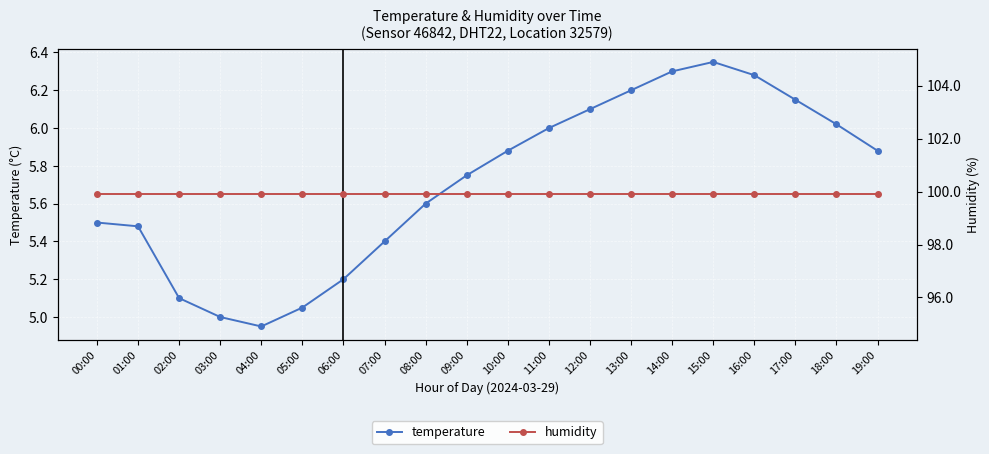

List the labels in order of temperature value, smallest first.

04:00, 03:00, 05:00, 02:00, 06:00, 07:00, 01:00, 00:00, 08:00, 09:00, 10:00, 19:00, 11:00, 18:00, 12:00, 17:00, 13:00, 16:00, 14:00, 15:00